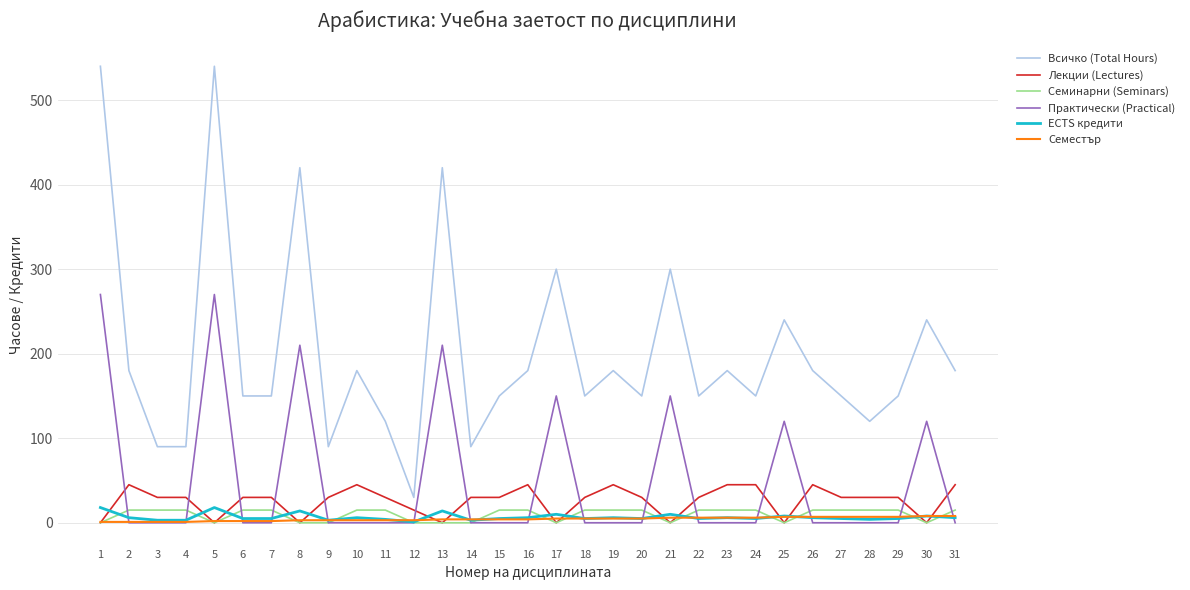

What is the greatest value displayed?

540